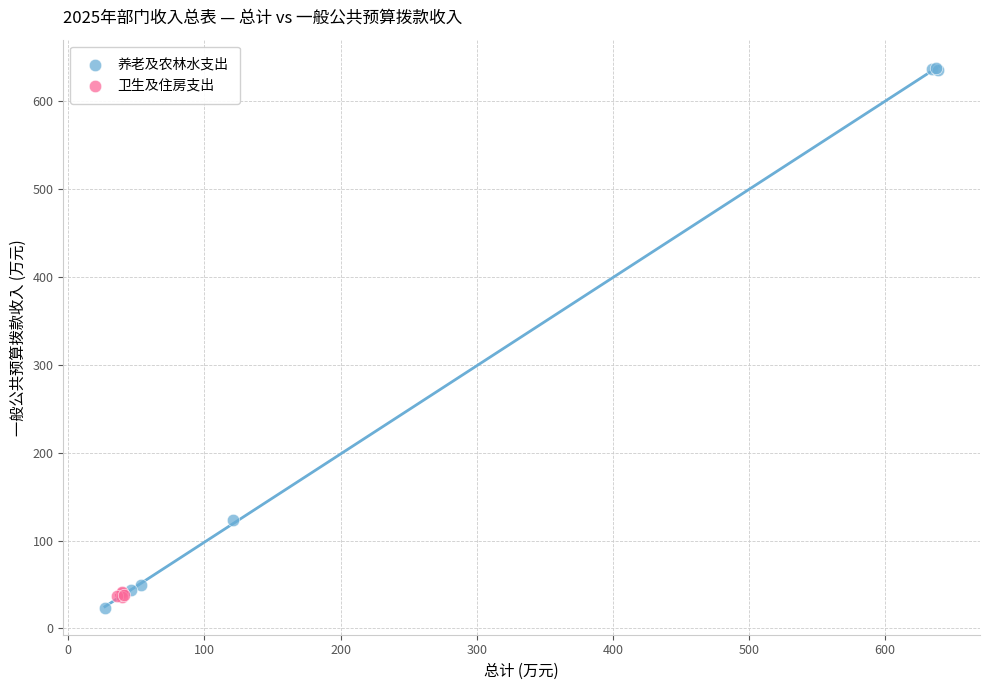

Which series has the widest spread of Y values?

养老及农林水支出